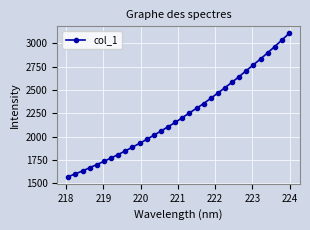

True or false: the data has more than 2 interior local peaks.

False